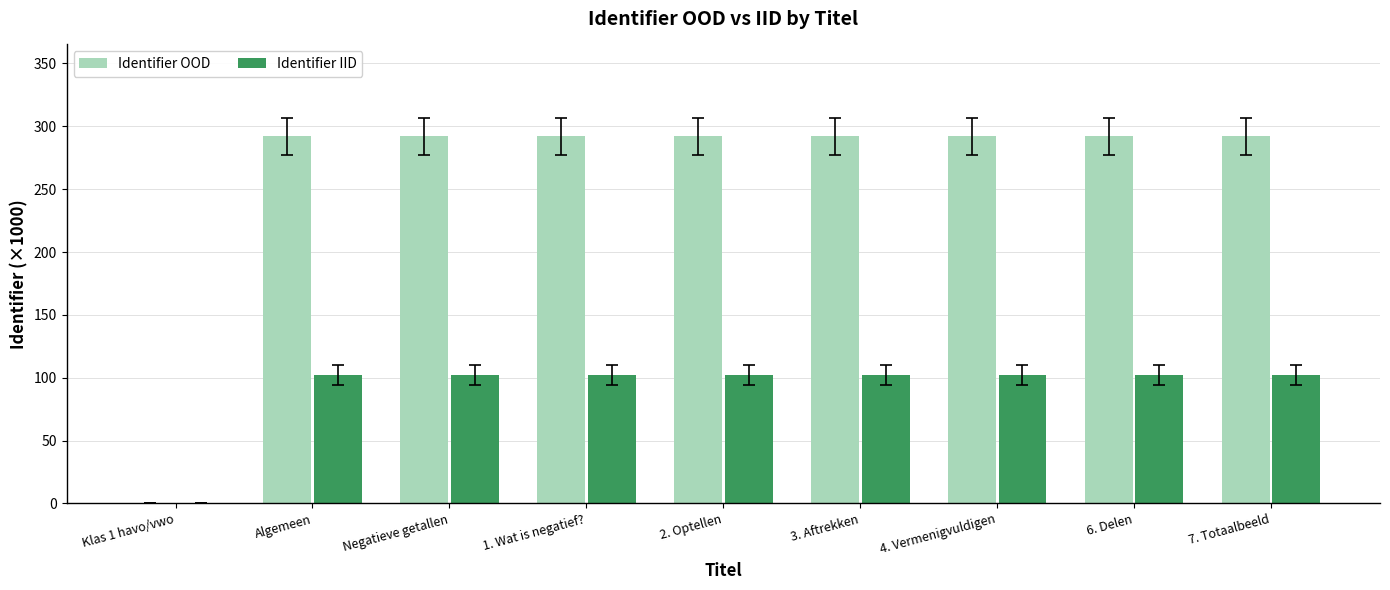

Is it true that Identifier OOD equals 292.1 at 1. Wat is negatief??

True